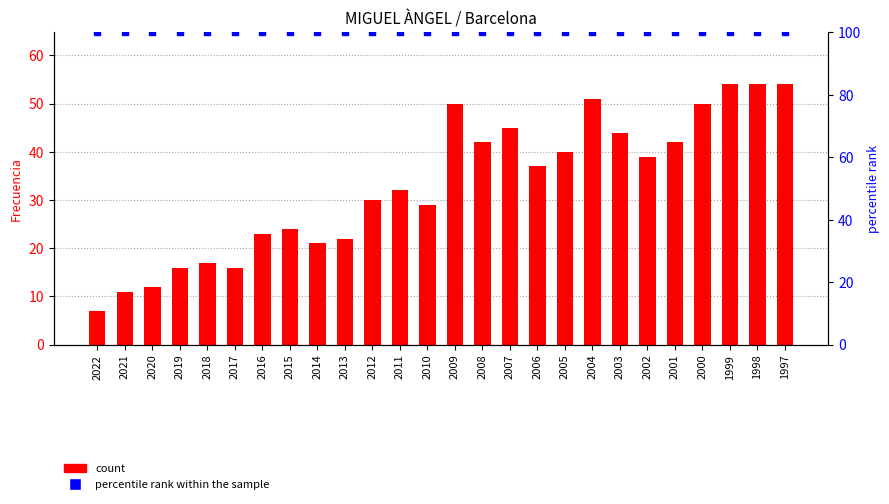

Which series has the largest total across all categories?

percentile rank within the sample